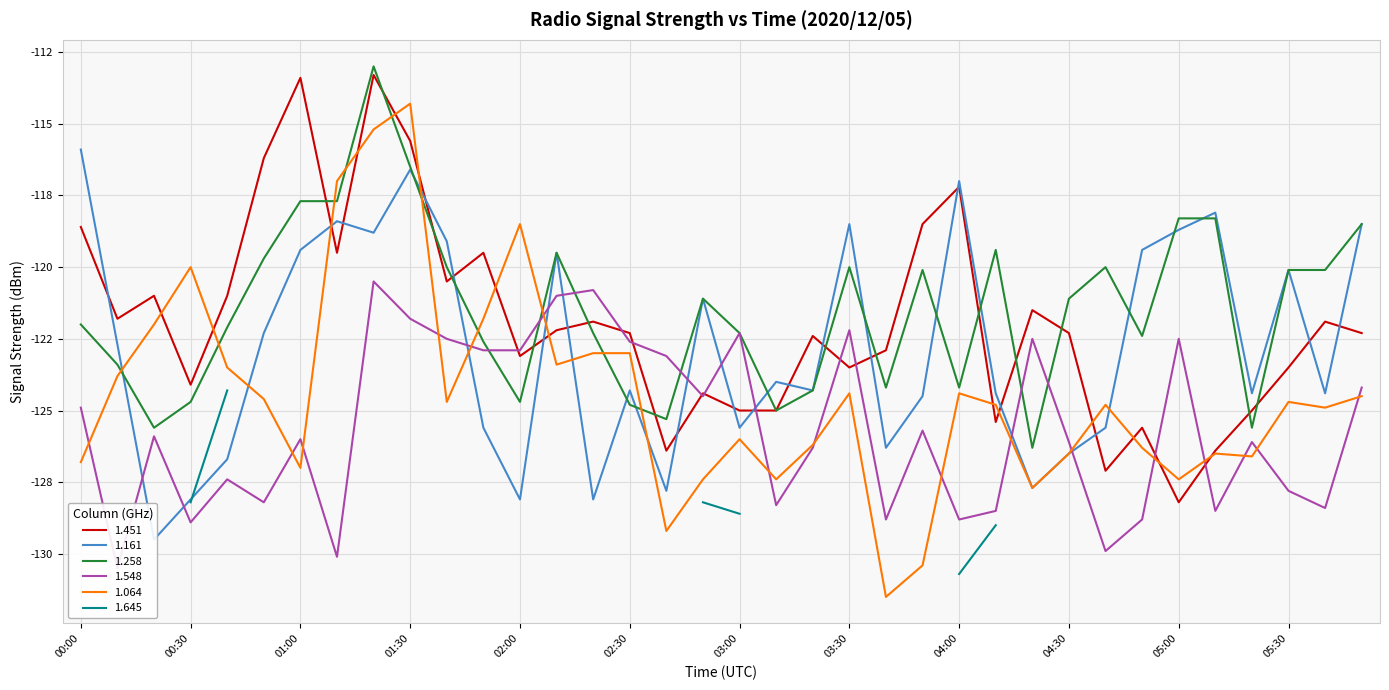

Is the value of 1.258 at 05:40 greater than the value of 1.451 at 01:30?

No